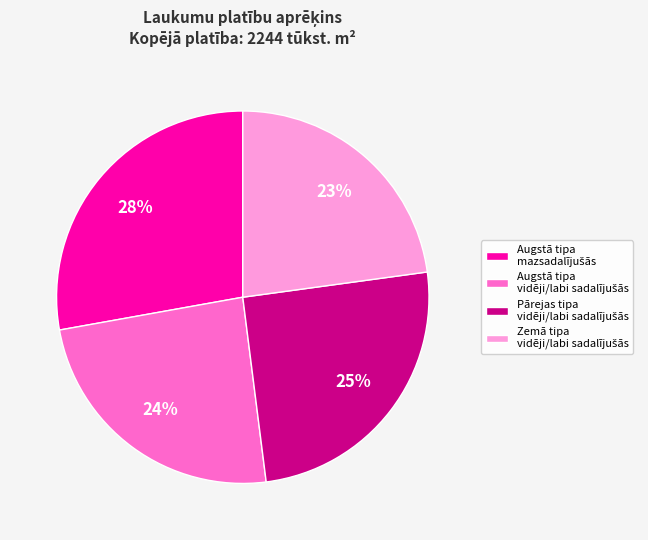

How many segments does this pie chart have?

4